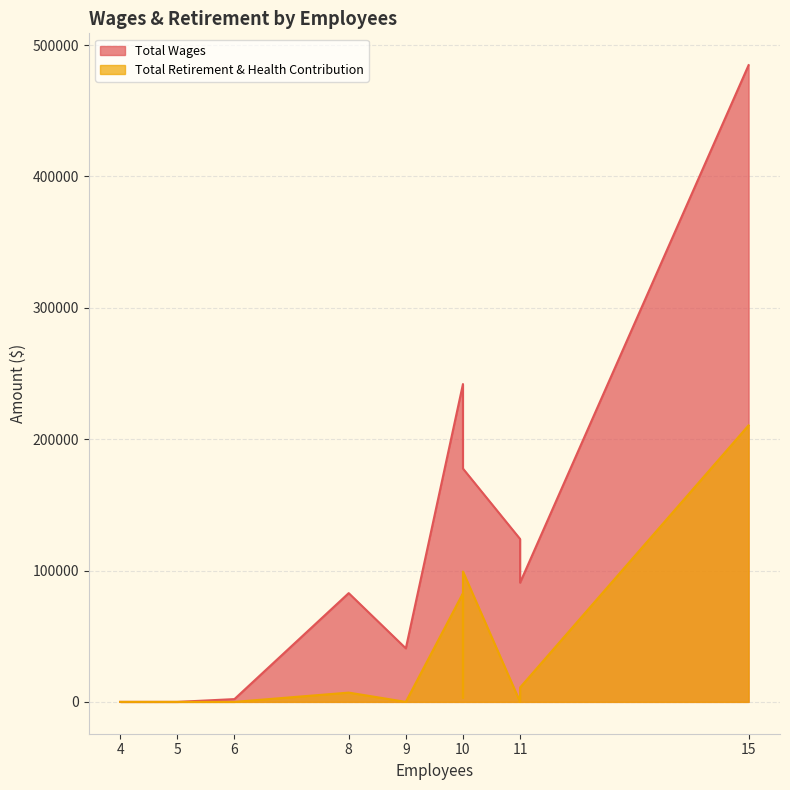

What is the difference between the maximum and minimum values in the Total Retirement & Health Contribution series?

210469